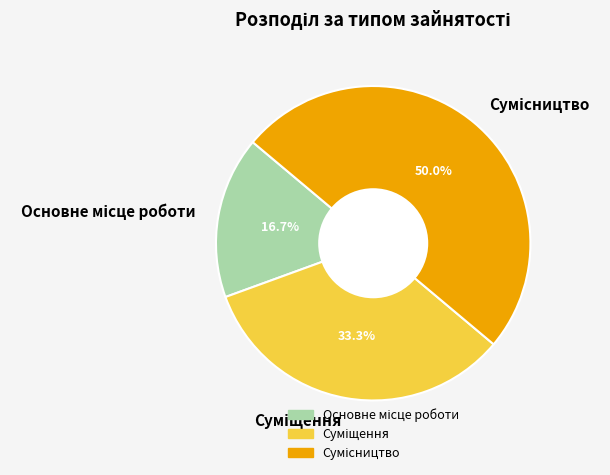

The Основне місце роботи slice represents 23% of the pie. True or false?

False